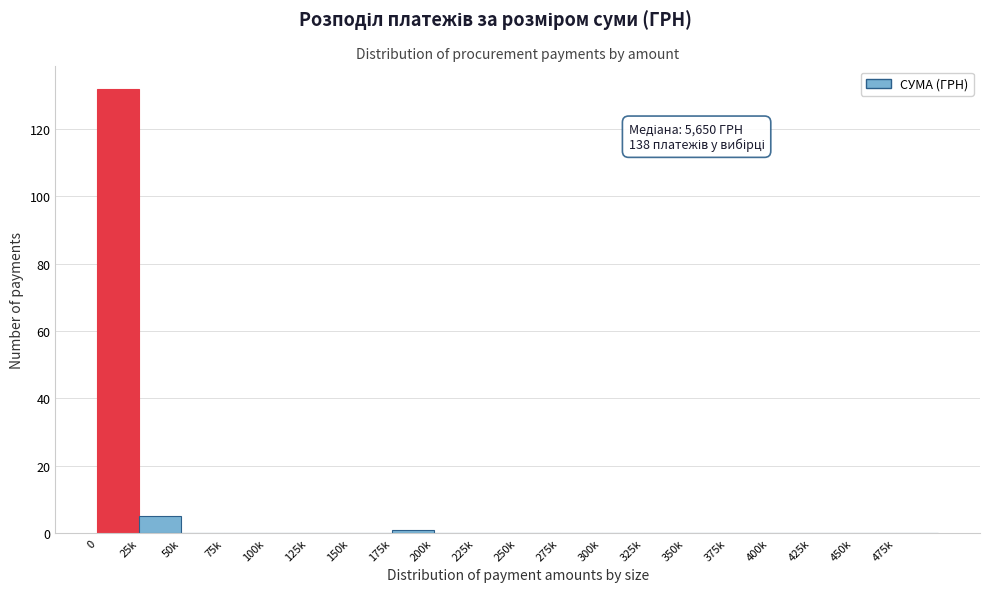

Reading left to right, transcribe all the data shown in this chart.

0=132	25k=5	50k=0	75k=0	100k=0	125k=0	150k=0	175k=1	200k=0	225k=0	250k=0	275k=0	300k=0	325k=0	350k=0	375k=0	400k=0	425k=0	450k=0	475k=0